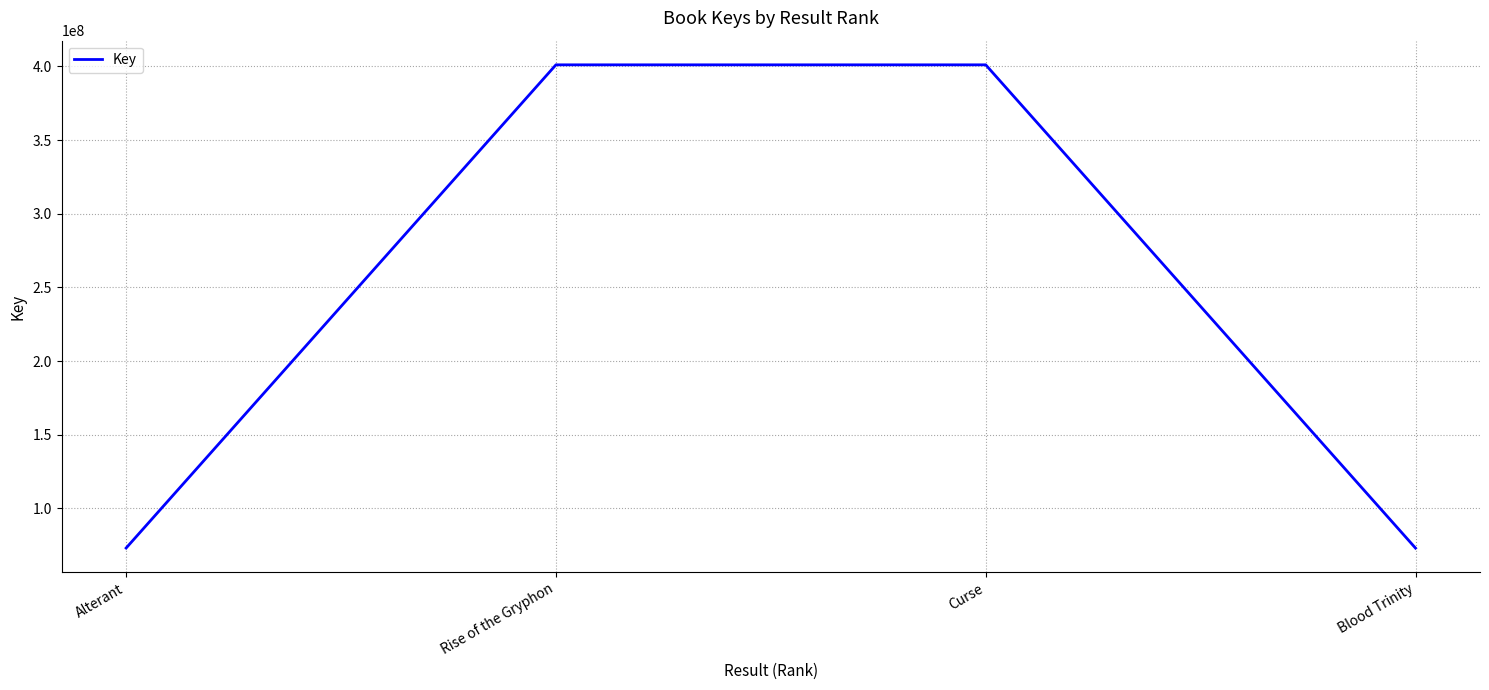

What position from the right is Curse?

2